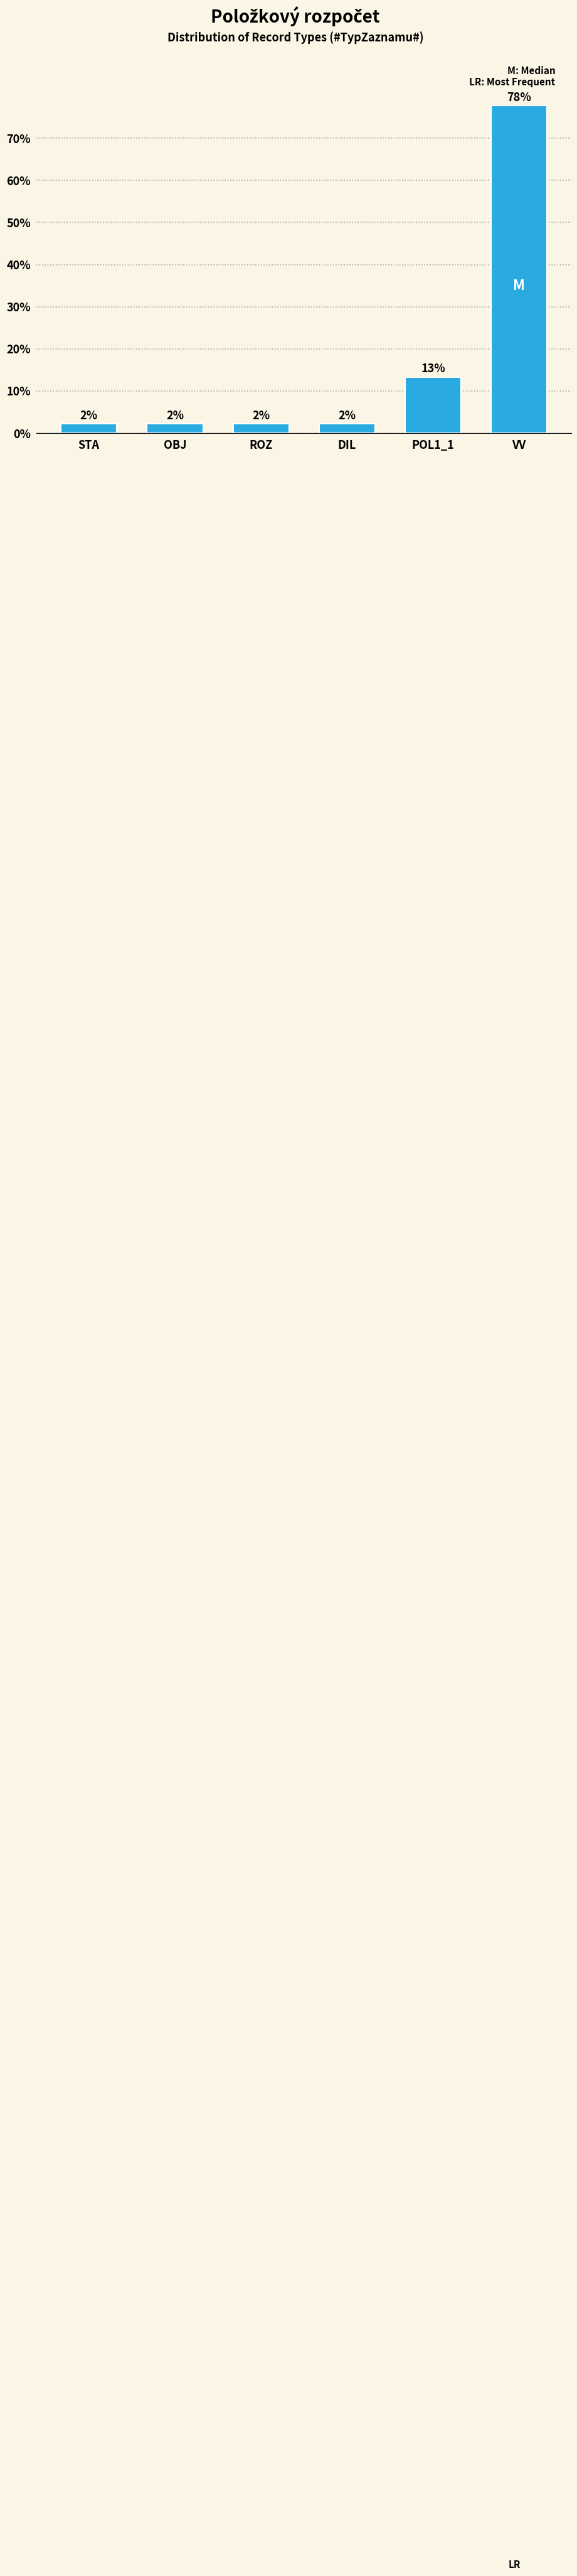

Does the chart contain any negative values?

No